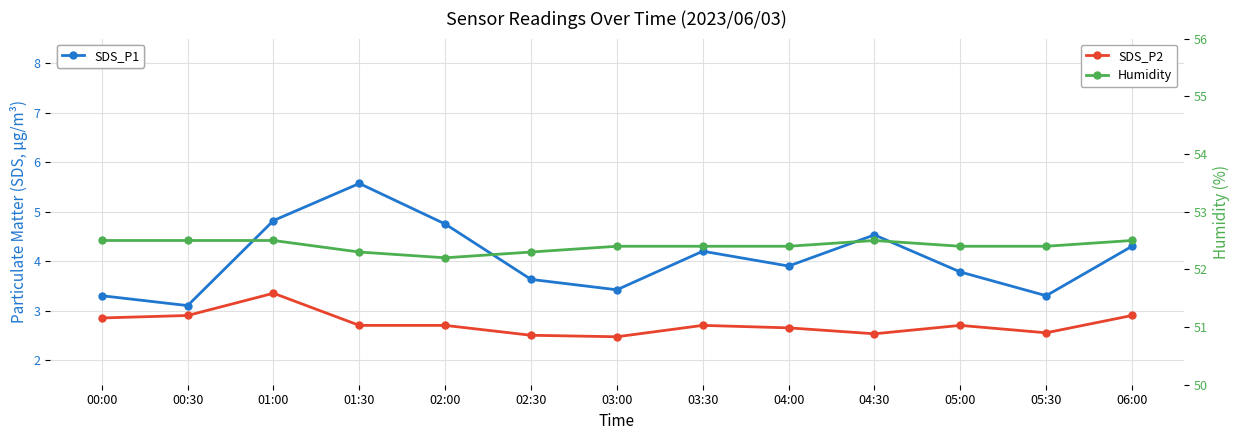

What are all the series names shown in the legend?

SDS_P1, SDS_P2, Humidity